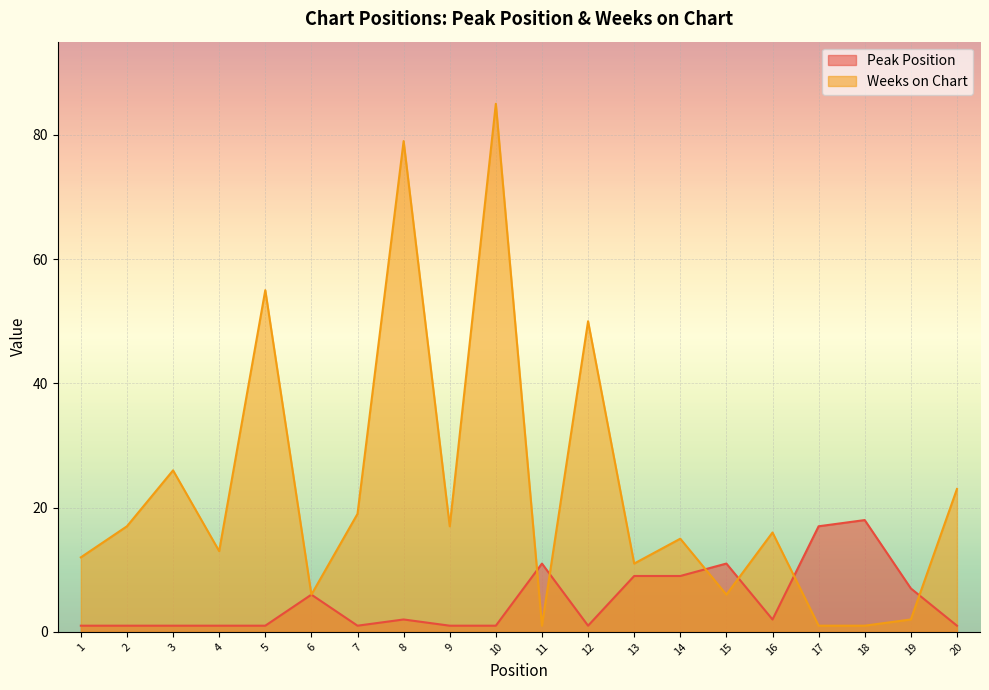

Which series ends up on top after the final intersection of Peak Position and Weeks on Chart?

Weeks on Chart